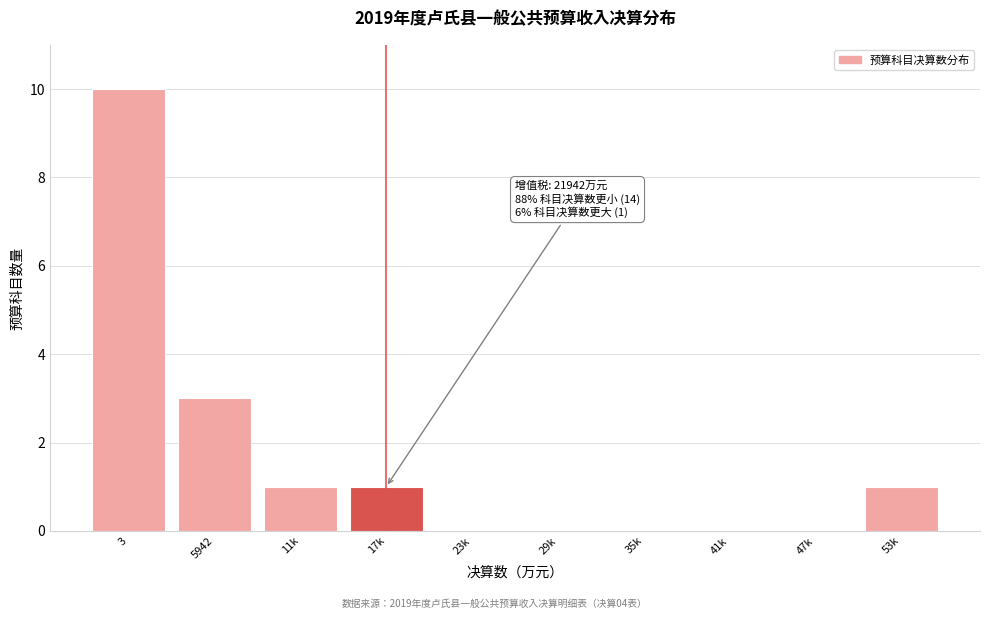

Reading left to right, what are all the values shown in this chart?

3=10	5942=3	11k=1	17k=1	23k=0	29k=0	35k=0	41k=0	47k=0	53k=1